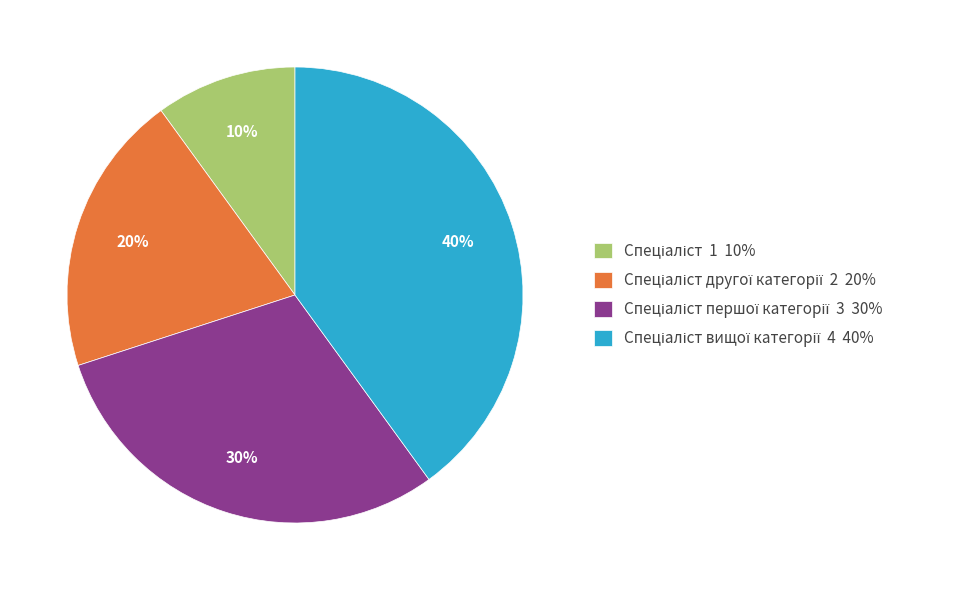

To the nearest percent, what is the difference between the largest and smallest slice percentages?

30%